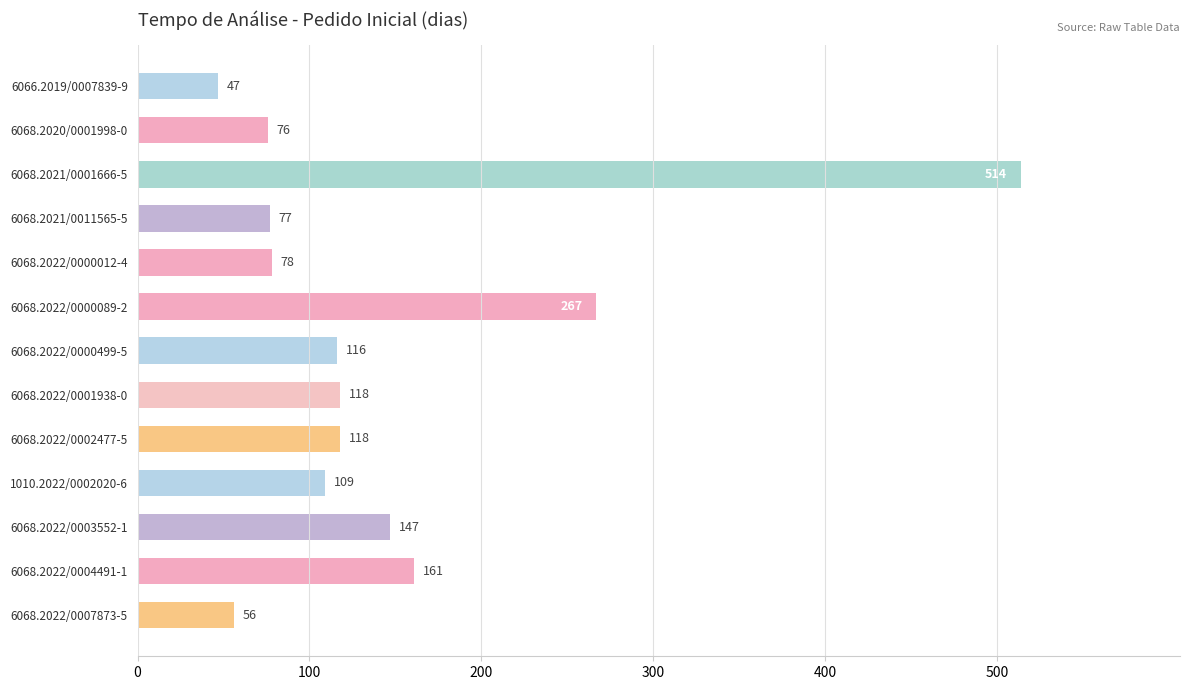

What is the smallest value displayed?

47